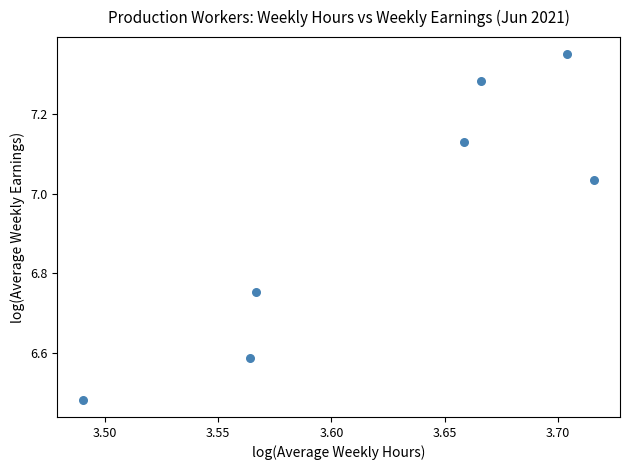

What is the average X value?

3.6